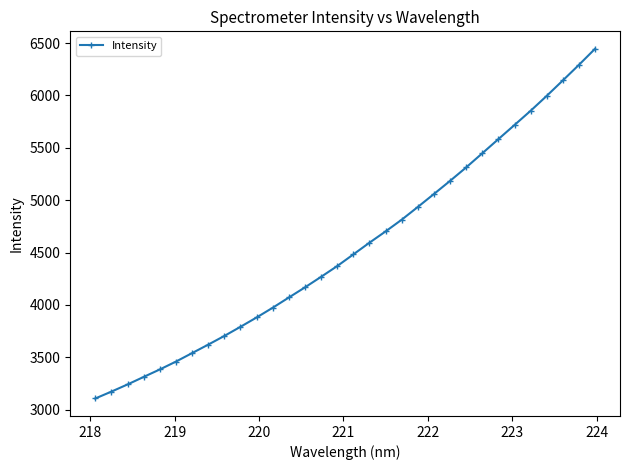

What is the value of the 24th point from the left?

5312.5